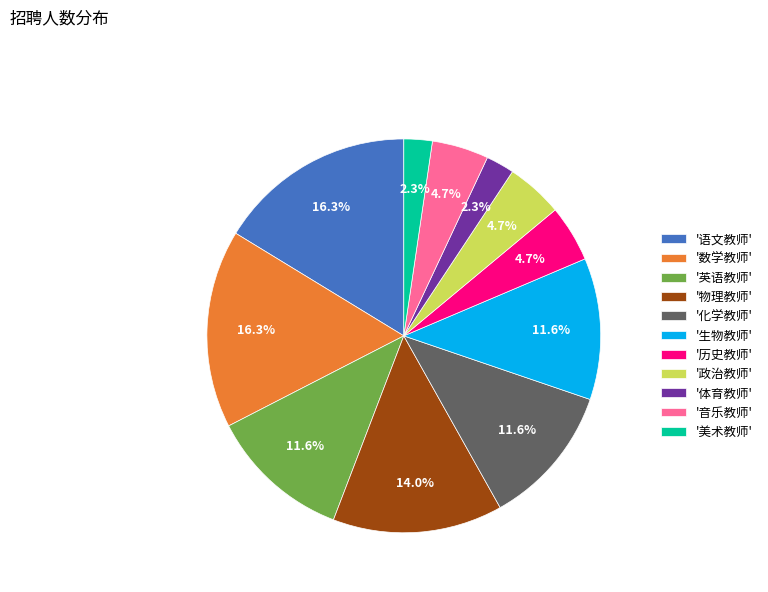

Which has a higher value, '物理教师' or '化学教师'?

'物理教师'